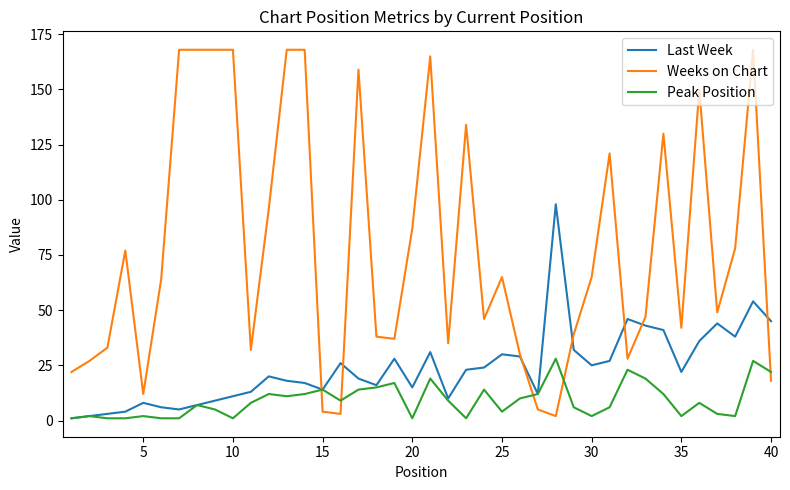

List the series in order of their peak value, lowest first.

Peak Position, Last Week, Weeks on Chart